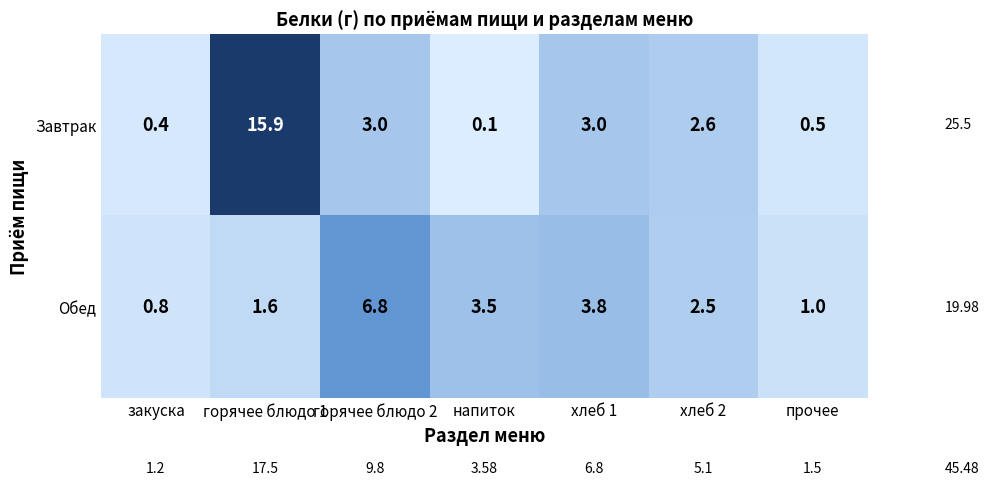

What is the difference between the second highest and minimum values in the Завтрак series?

2.9